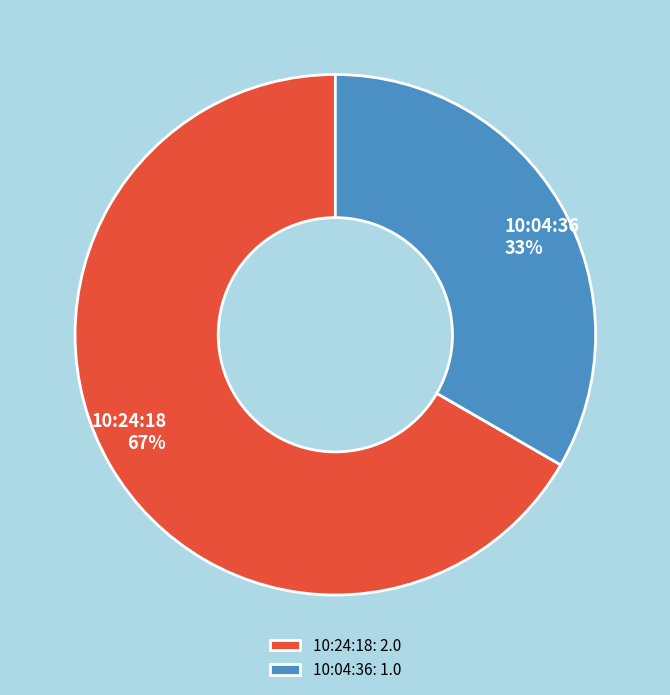

To the nearest percent, what portion does 10:04:36 represent?

33%